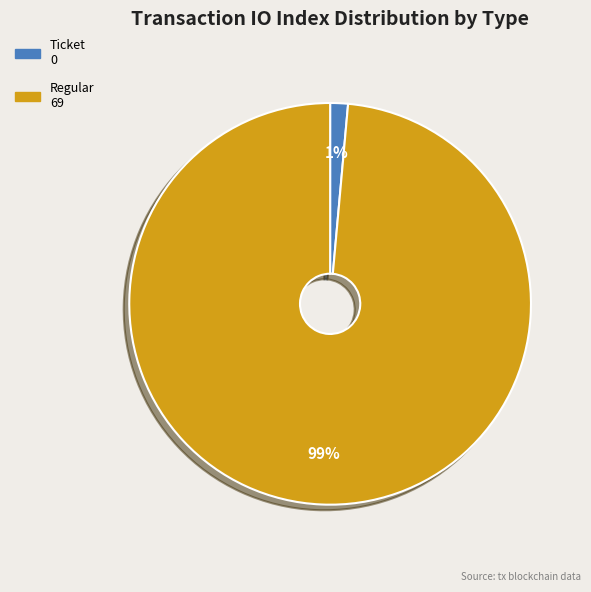

Is there a majority slice in this chart?

Yes